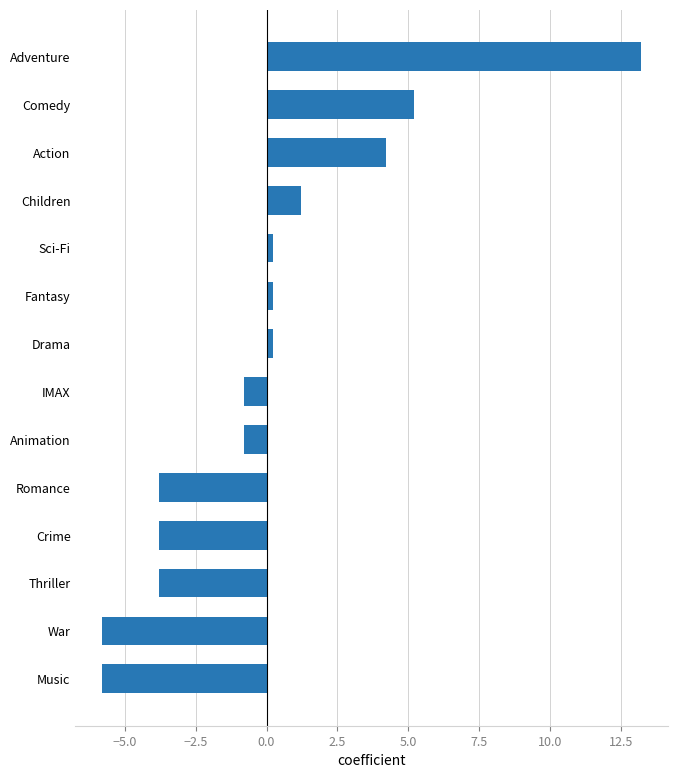

Does the chart contain any negative values?

Yes